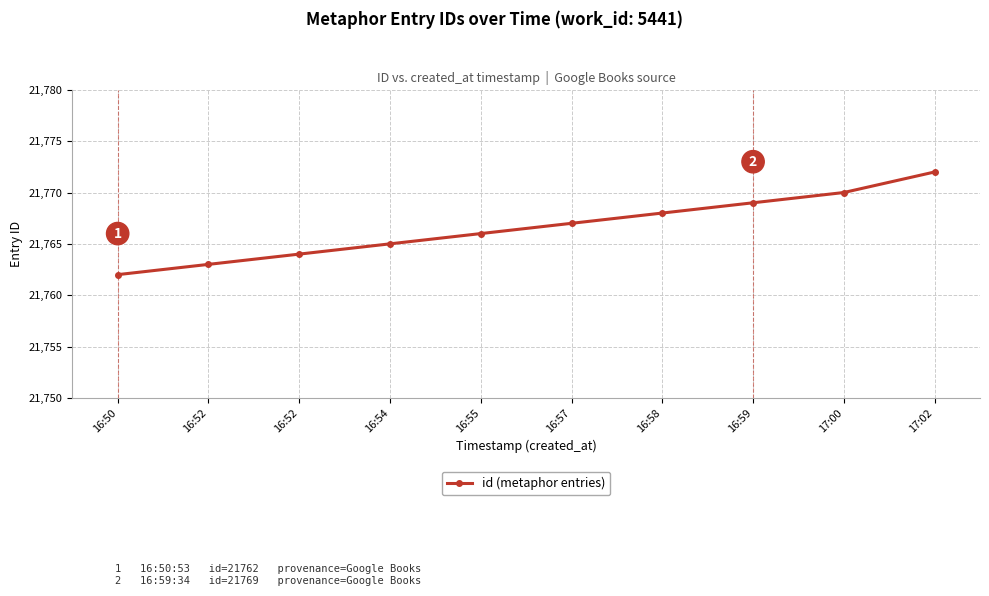

Reading left to right, list all the values displayed in this chart.

21762	21763	21764	21765	21766	21767	21768	21769	21770	21772